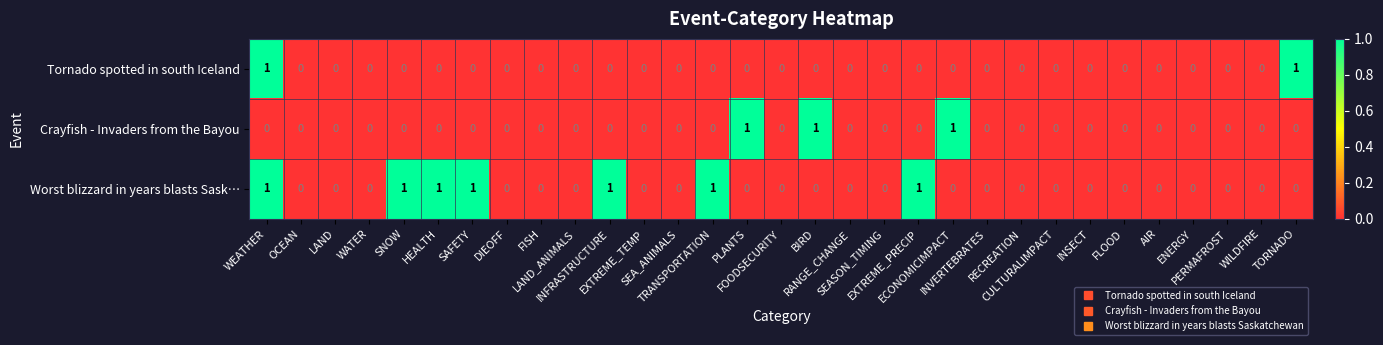

Which series has the largest total across all categories?

Worst blizzard in years blasts Sask…